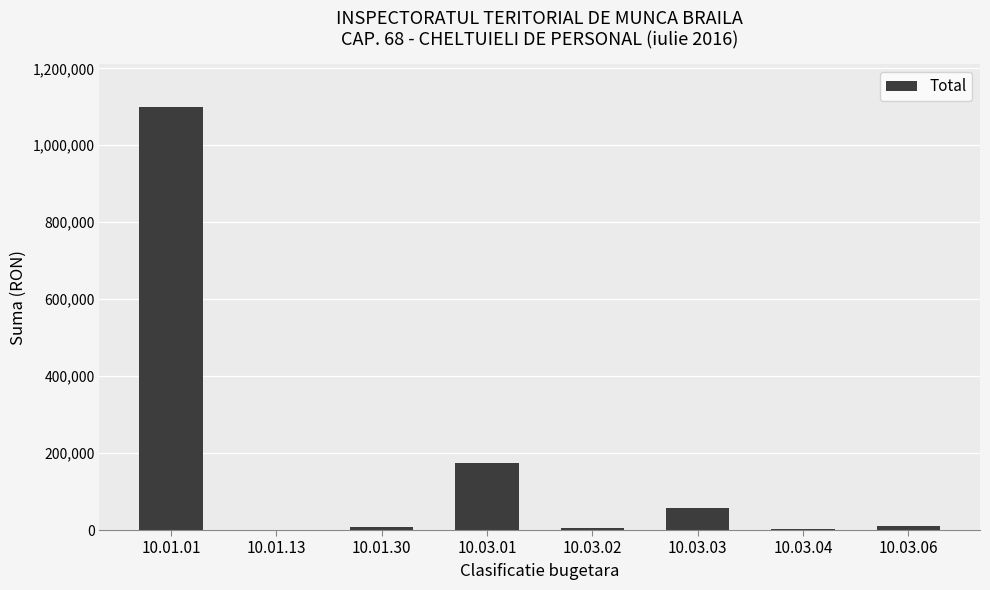

What is the greatest value displayed?

1099998